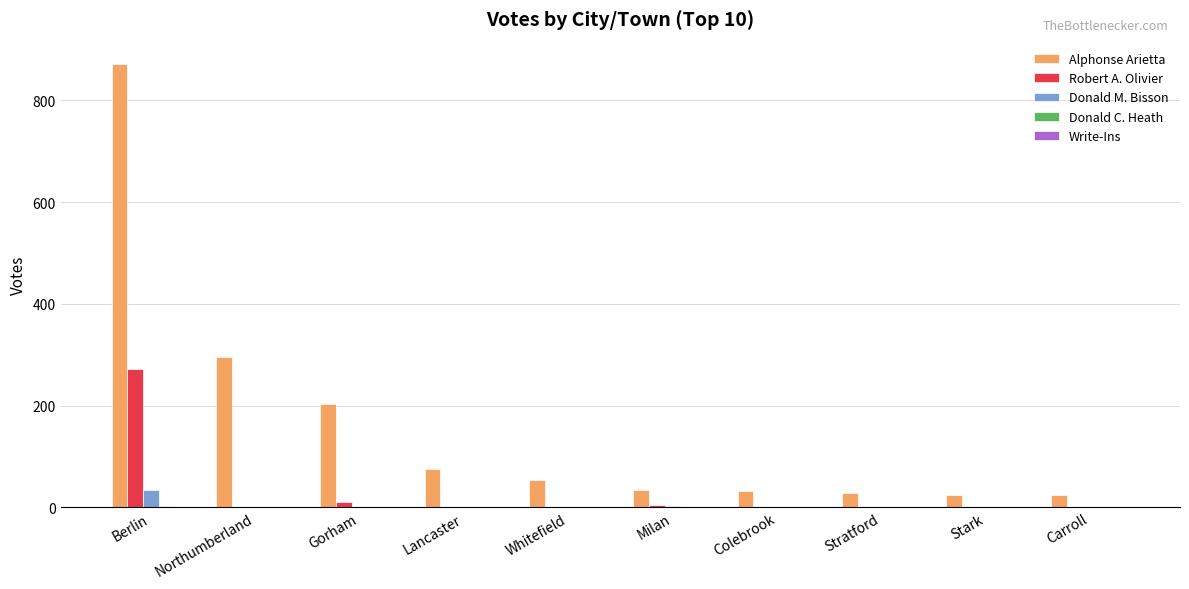

What is the maximum value shown in the chart?

872